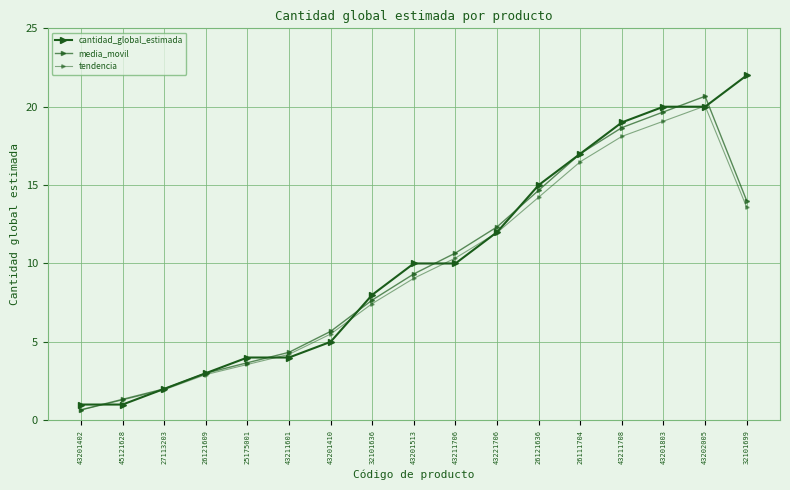

Reading right to left, list all the values displayed in this chart.

cantidad_global_estimada: 22.0	20.0	20.0	19.0	17.0	15.0	12.0	10.0	10.0	8.0	5.0	4.0	4.0	3.0	2.0	1.0	1.0
media_movil: 14.0	20.7	19.7	18.7	17.0	14.7	12.3	10.7	9.3	7.7	5.7	4.3	3.7	3.0	2.0	1.3	0.7
tendencia: 13.6	20.0	19.1	18.1	16.5	14.2	12.0	10.3	9.1	7.4	5.5	4.2	3.6	2.9	1.9	1.3	0.6